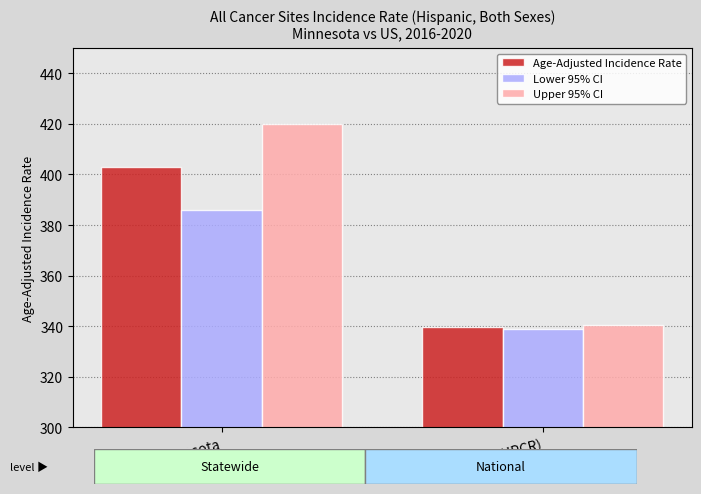

The value of Lower 95% CI at Minnesota is 139.8. True or false?

False